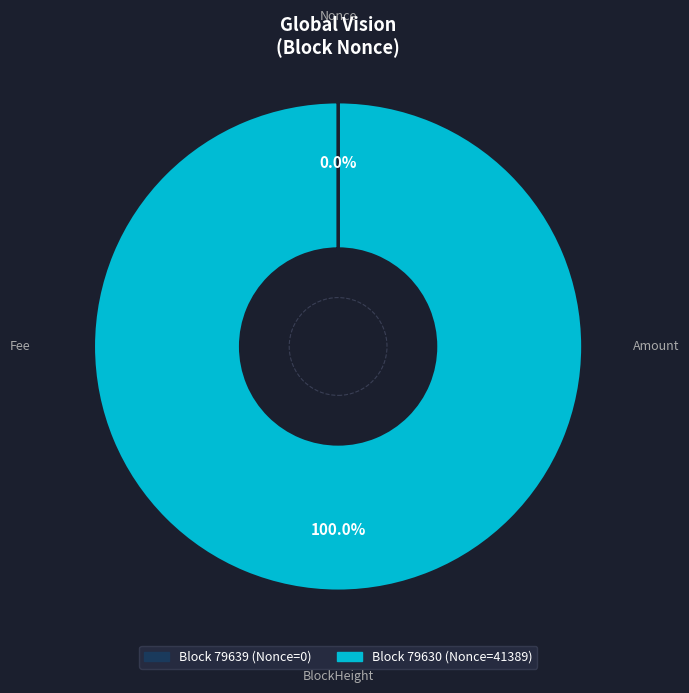

Is there a majority slice in this chart?

Yes